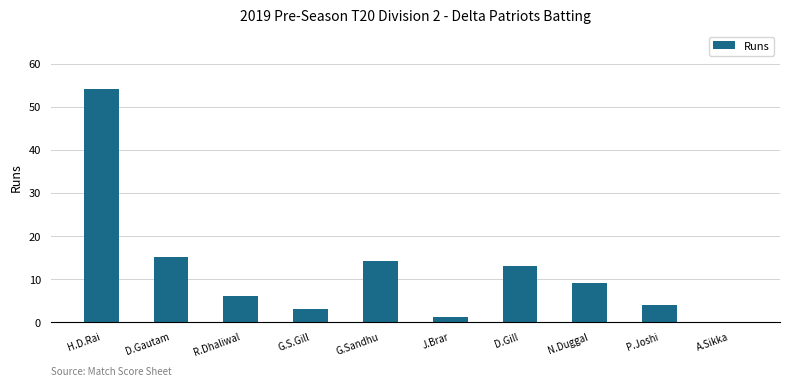

Where does the data first go above 9?

H.D.Rai